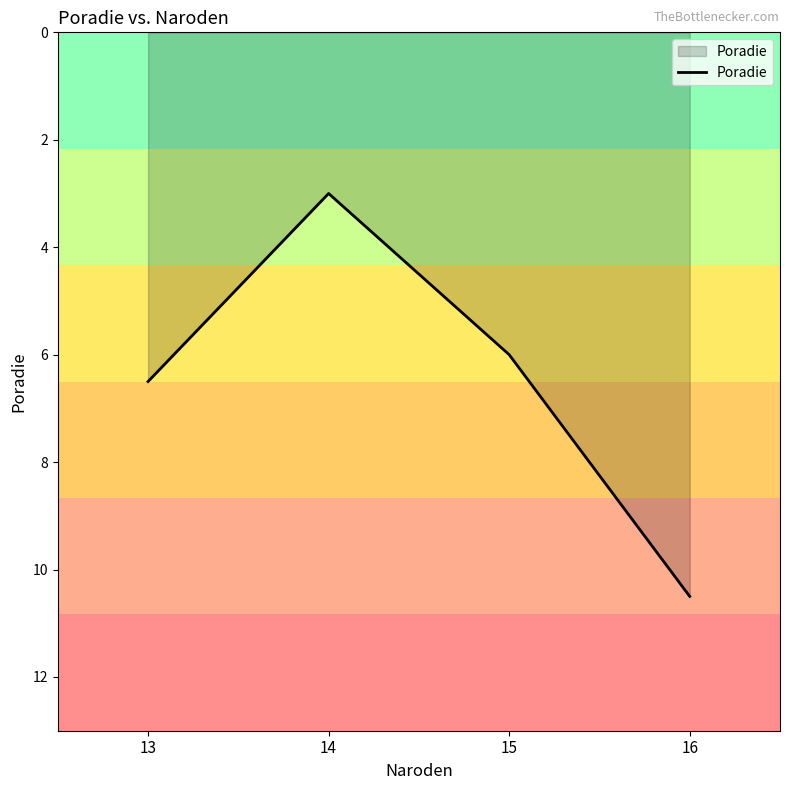

How many lines are shown in the chart?

1